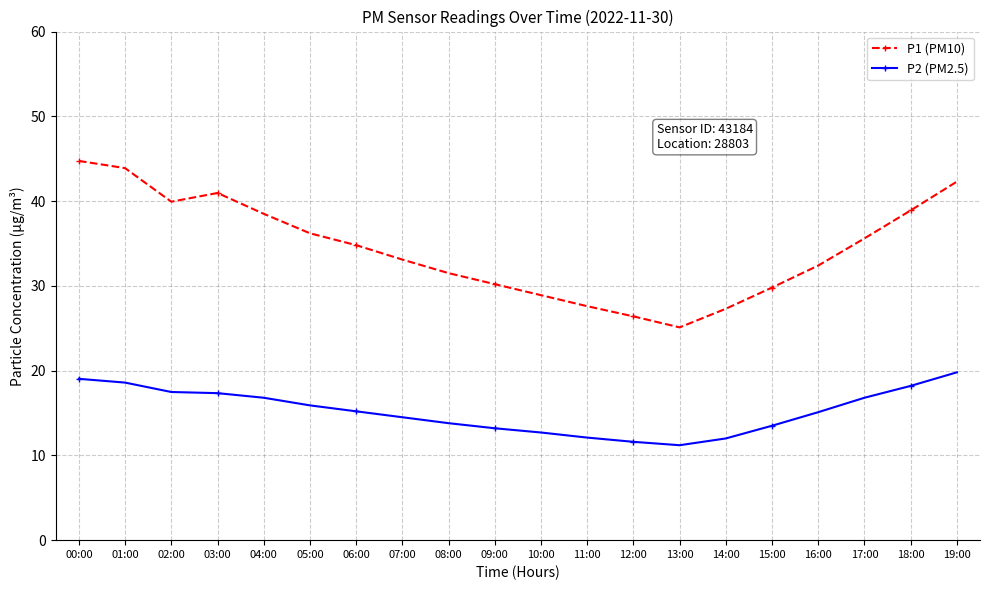

Count the number of categories in the chart.

20